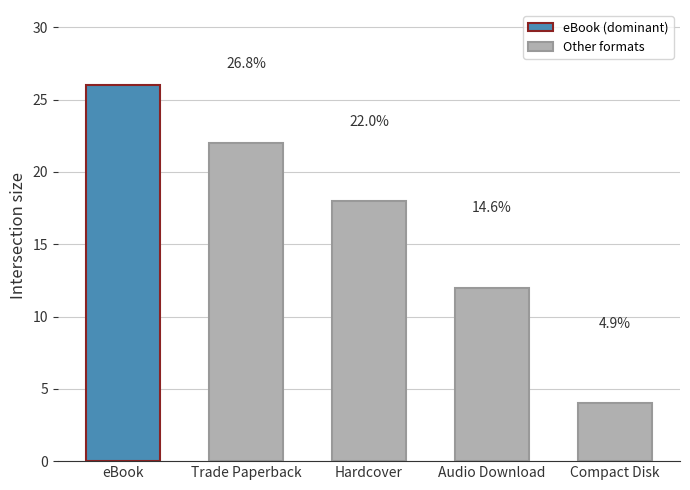

How many bars are there in total?

5